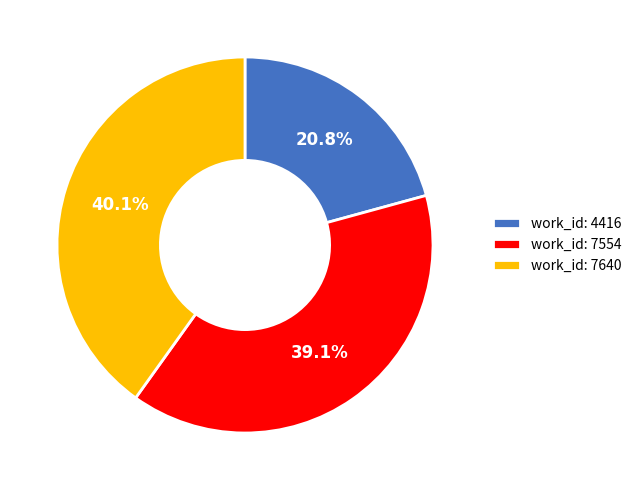

Which category has the biggest portion of the pie?

work_id: 7640